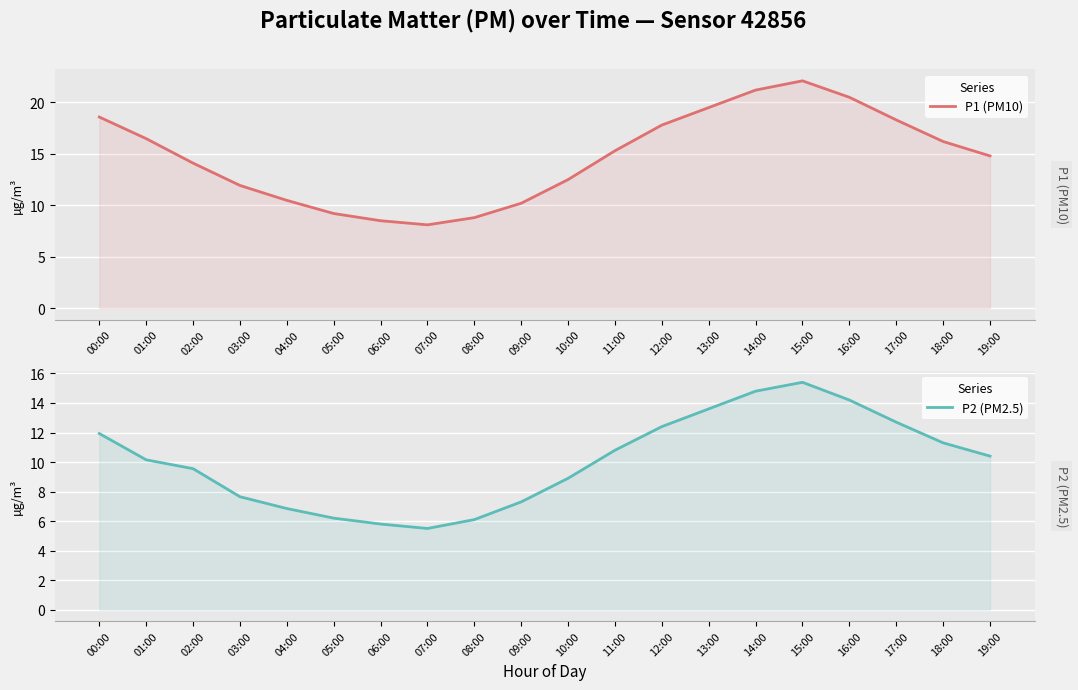

Reading left to right, extract all data points from this chart.

P1 (PM10): 18.6	16.5	14.1	11.9	10.5	9.2	8.5	8.1	8.8	10.2	12.5	15.3	17.8	19.5	21.2	22.1	20.5	18.3	16.2	14.8
P2 (PM2.5): 11.9	10.2	9.6	7.7	6.8	6.2	5.8	5.5	6.1	7.3	8.9	10.8	12.4	13.6	14.8	15.4	14.2	12.7	11.3	10.4